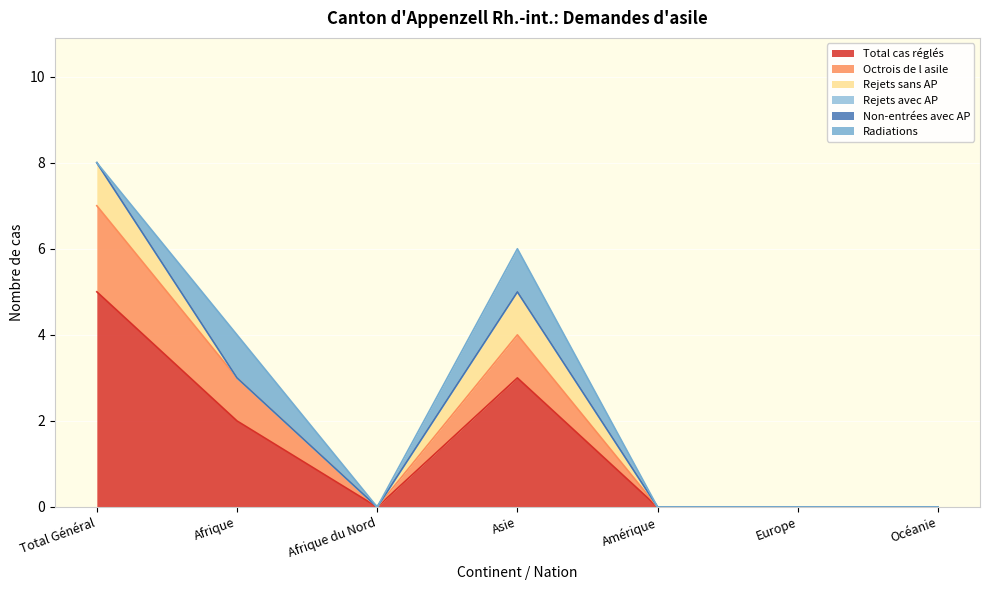

True or false: Rejets sans AP and Rejets avec AP cross at least once.

False